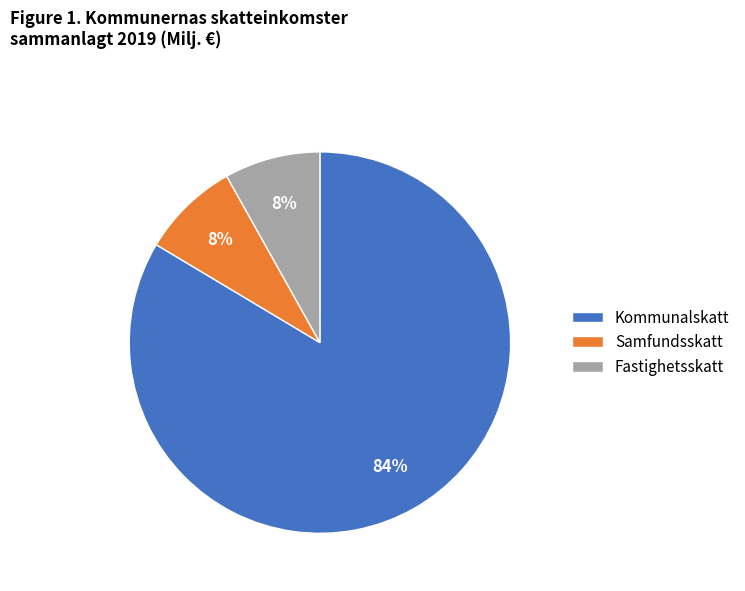

How many slices are in this pie chart?

3